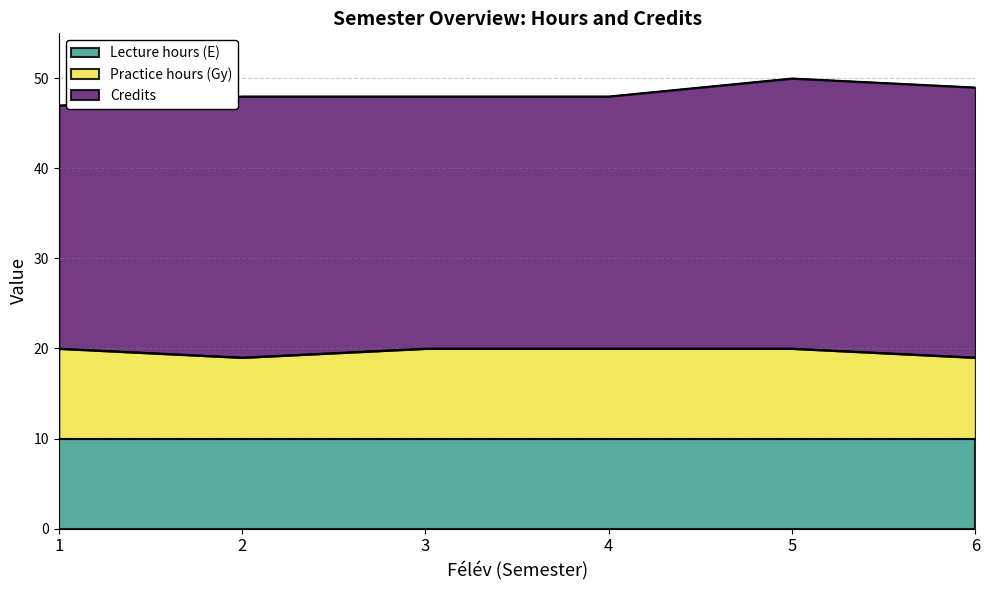

What is the value of the Credits point at the 4th from the left?

28